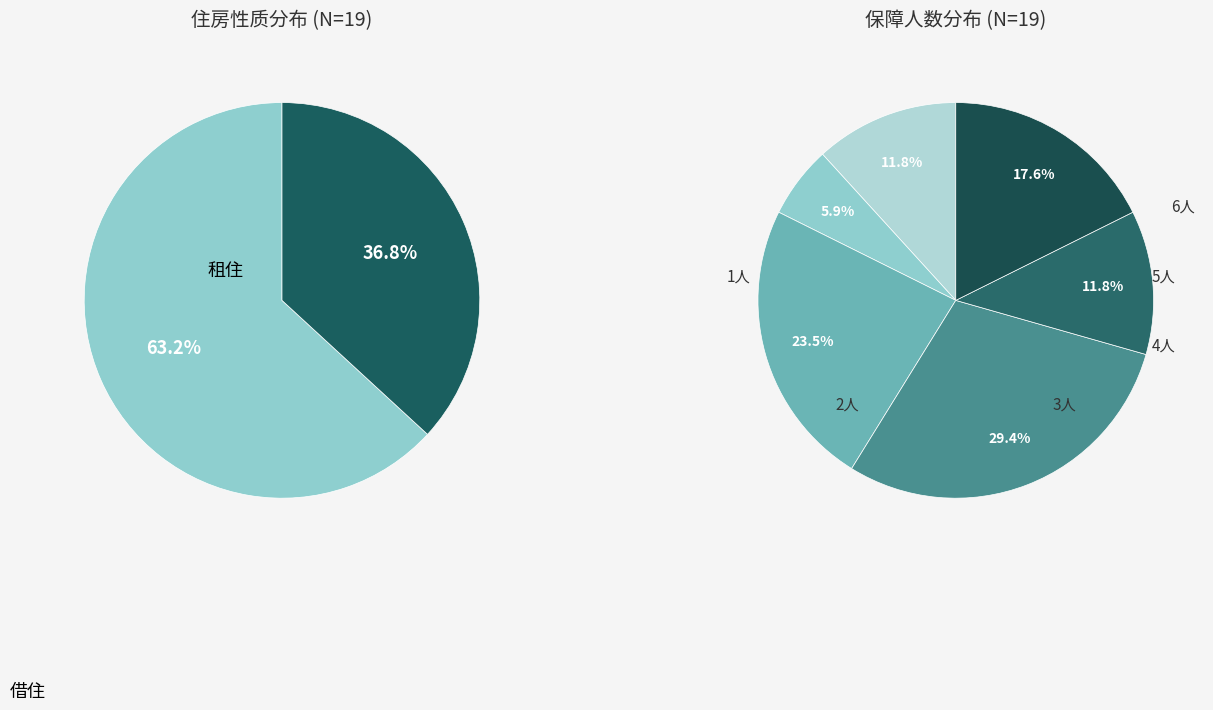

What is the ratio of the value at 借住 to the value at 租住?

0.6